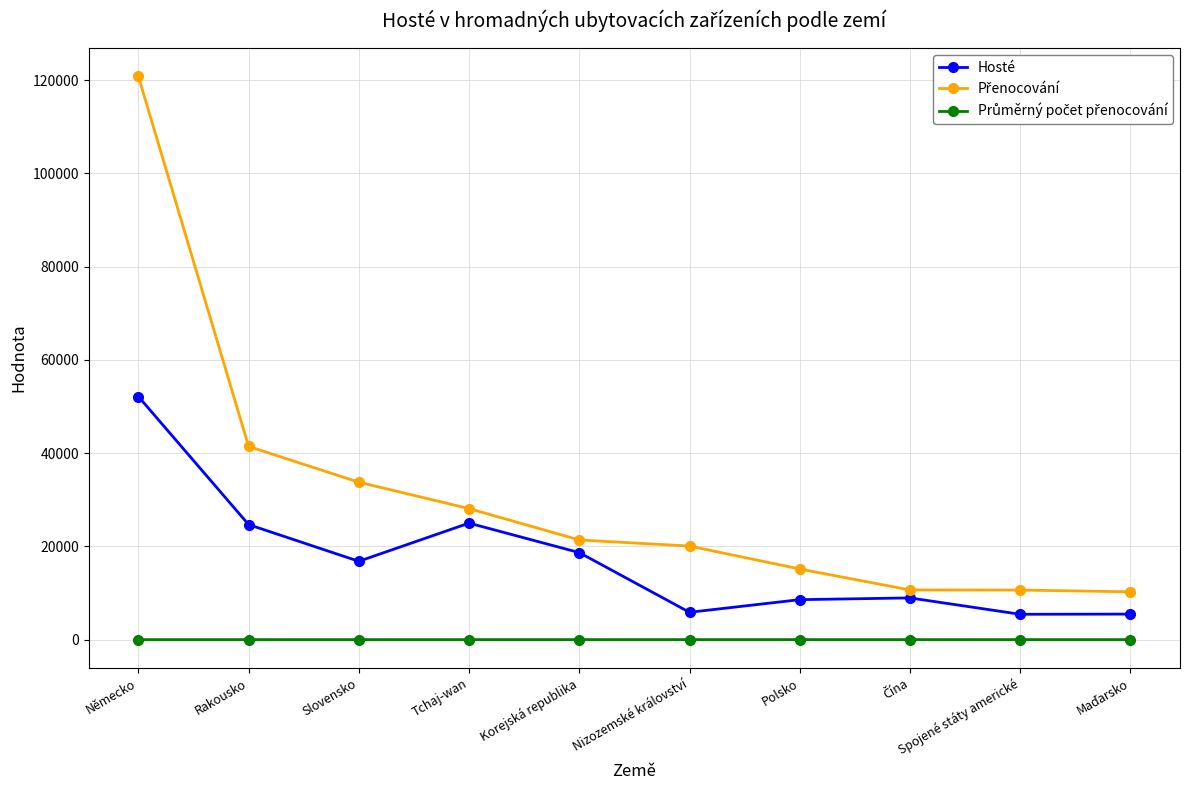

Where is the first local minimum for Hosté?

Slovensko